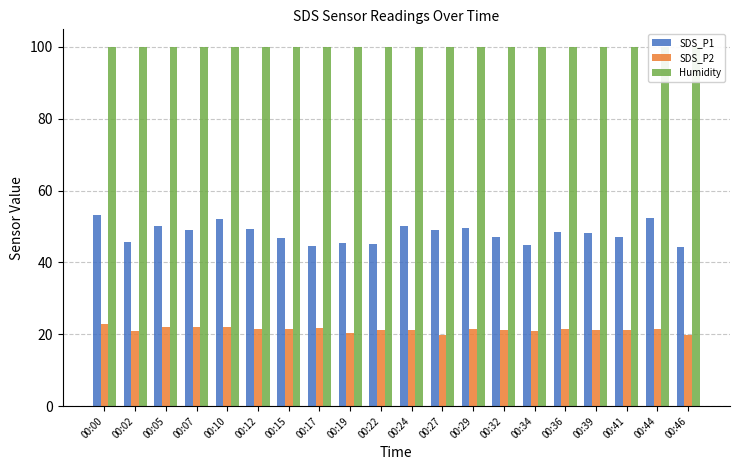

Between 00:00 and 00:44, which is larger?

00:00